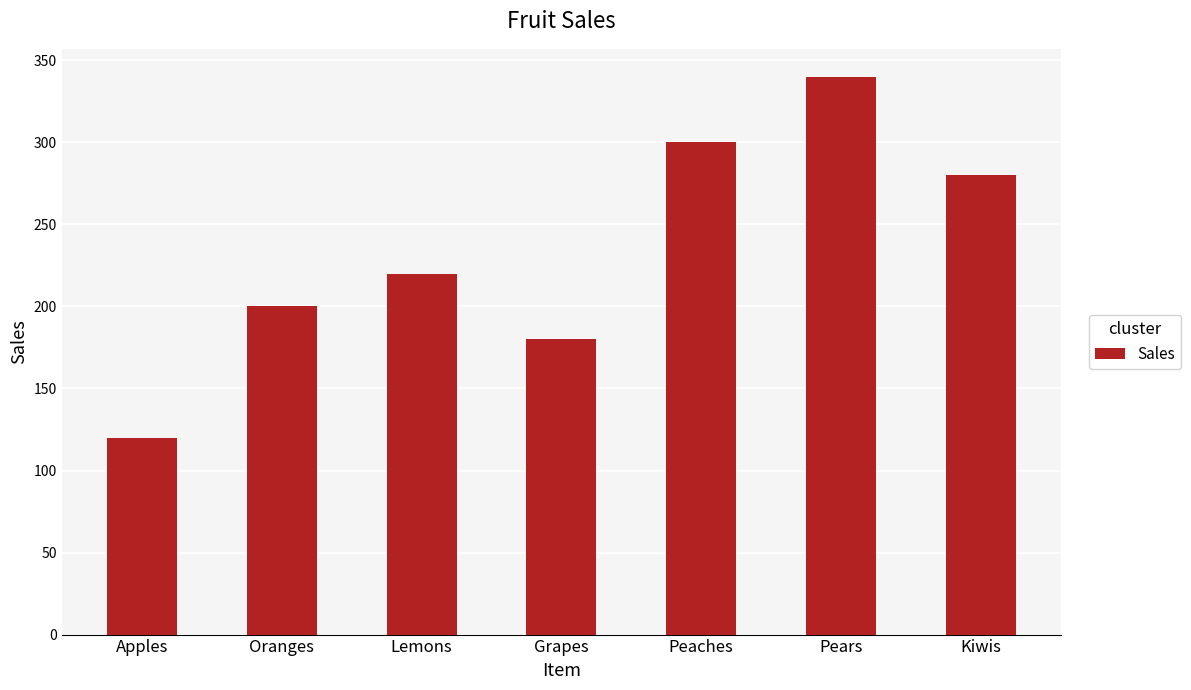

List the labels in order of value, largest first.

Pears, Peaches, Kiwis, Lemons, Oranges, Grapes, Apples